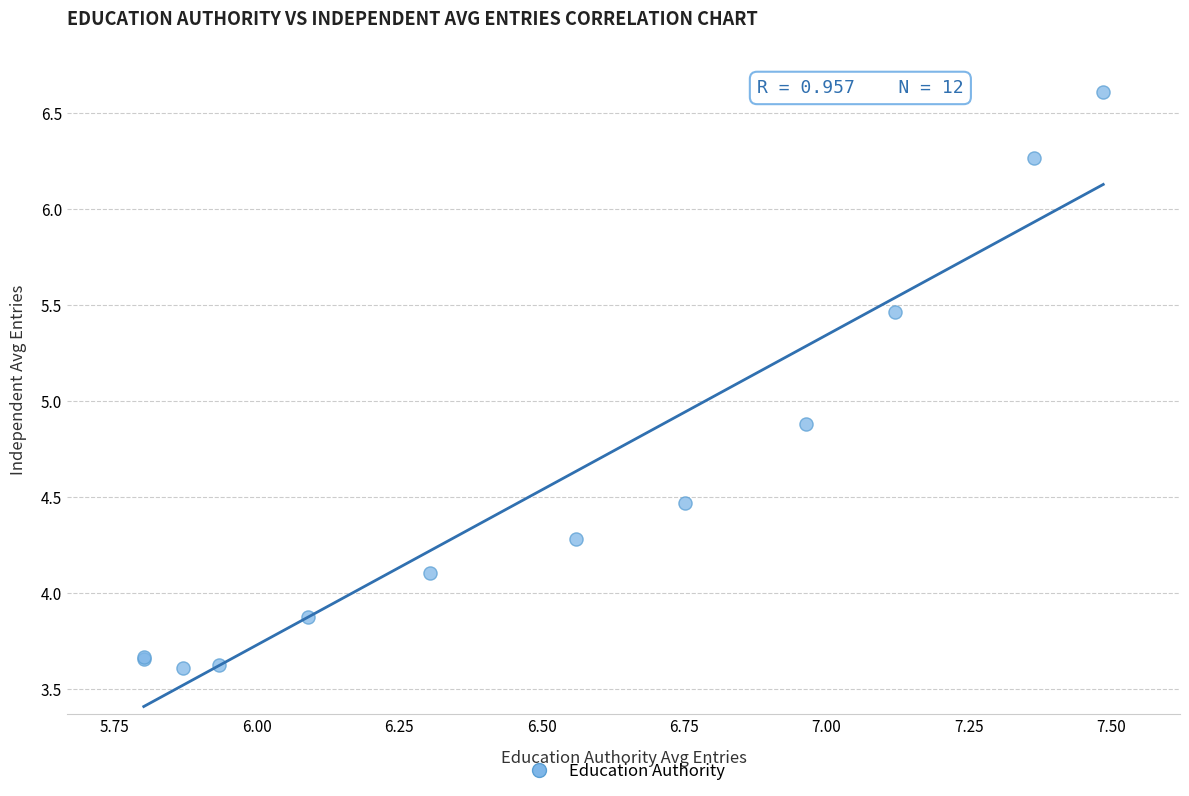

What Y value in the scatter plot is closest to 5?

4.9